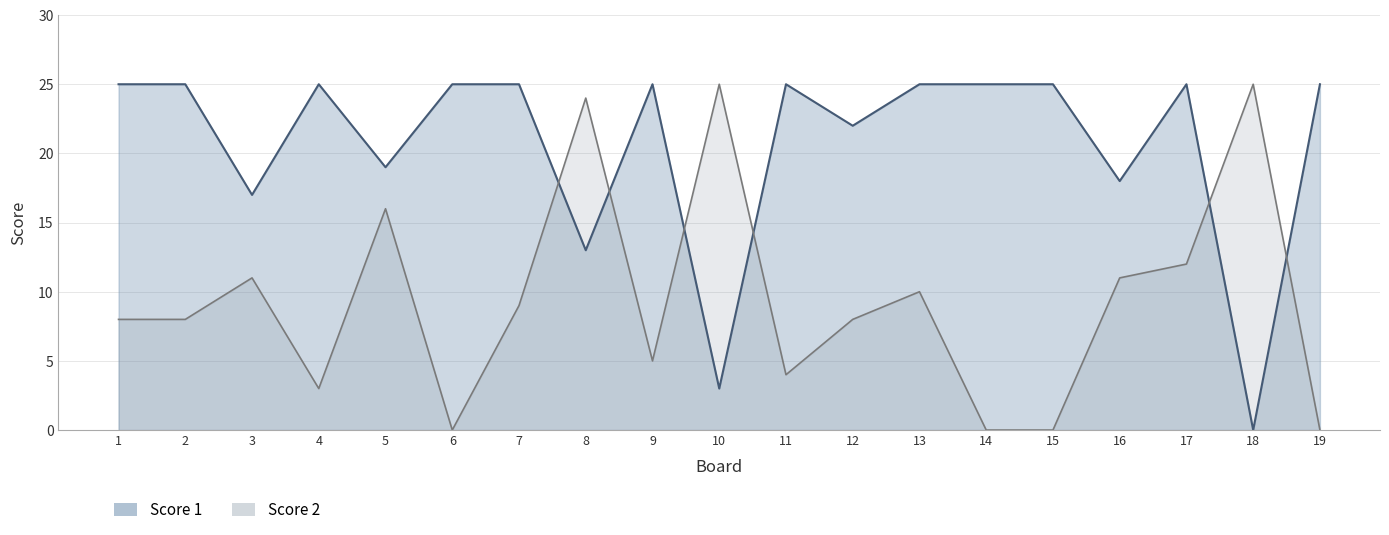

What is the difference between the maximum and minimum values in the Score 2 series?

25